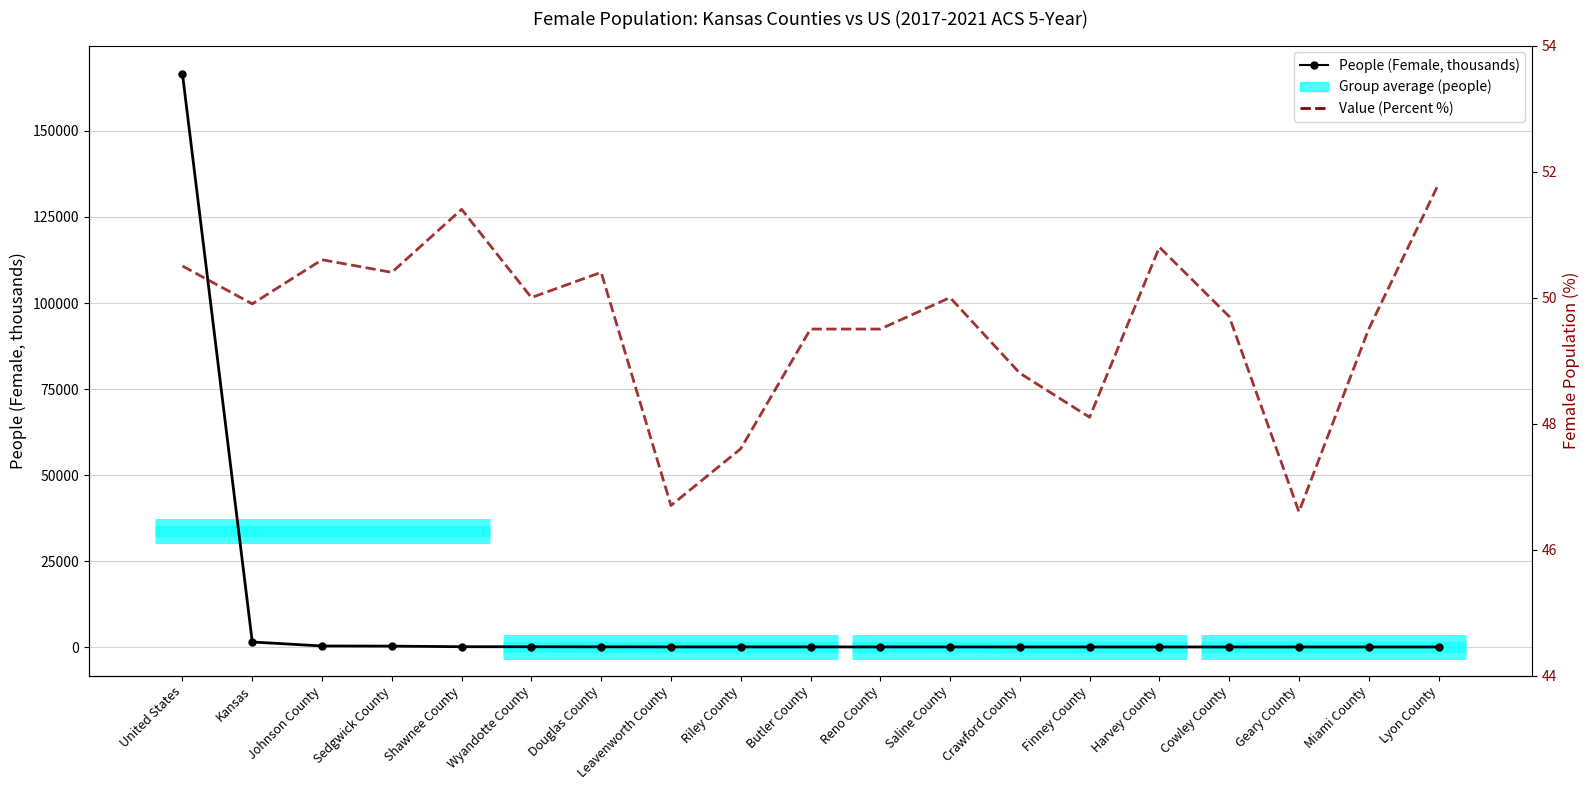

What is the difference between the maximum and minimum values in the Value (Percent %) series?

5.2